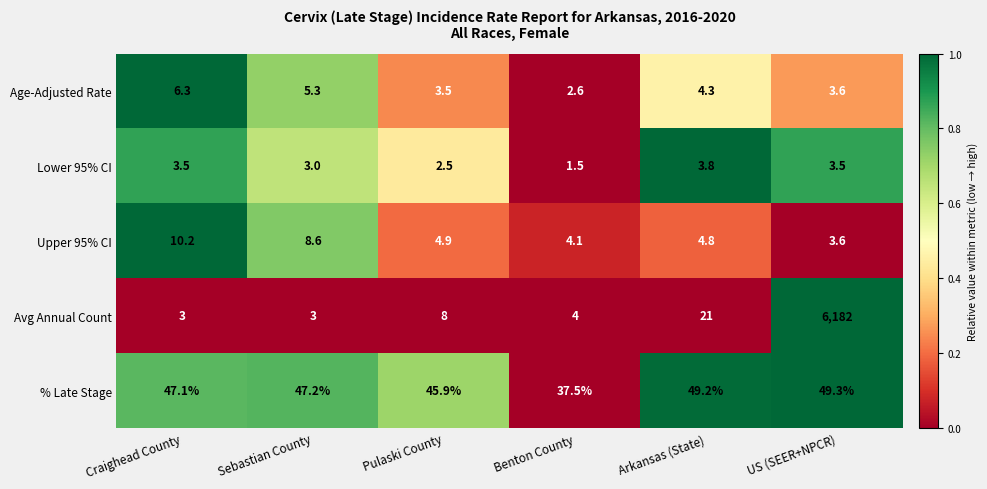

Rank the series at Arkansas (State) from highest to lowest value.

% Late Stage, Avg Annual Count, Upper 95% CI, Age-Adjusted Rate, Lower 95% CI